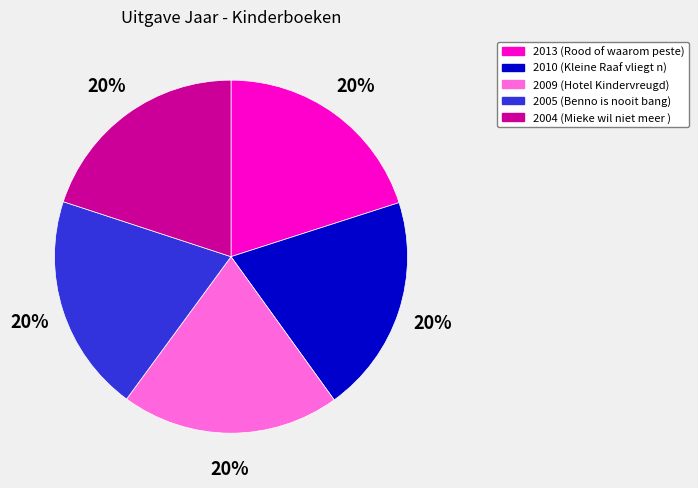

To the nearest percent, what is the average slice percentage?

20%